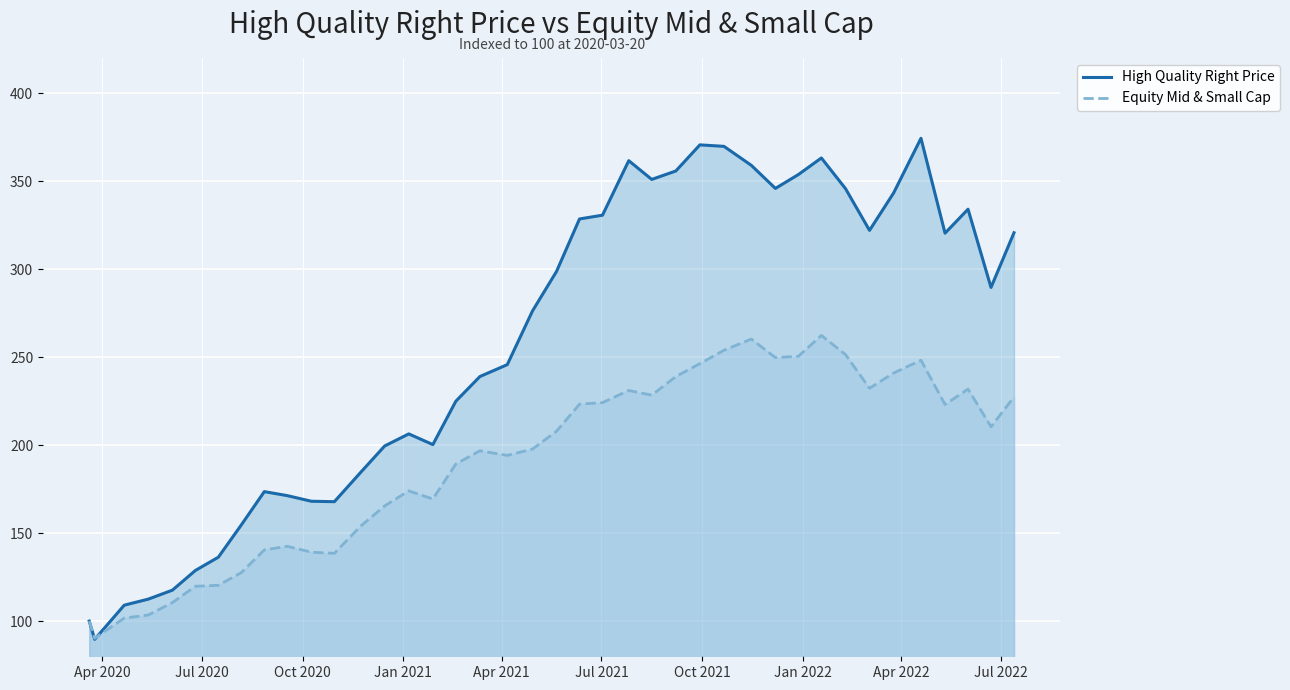

Reading right to left, what are all the values shown in this chart?

High Quality Right Price: 320.7	289.6	334.1	320.4	374.4	343.3	322.1	345.8	363.2	353.8	345.9	359.0	369.8	370.6	355.8	351.0	361.6	330.7	328.5	298.7	276.2	245.7	239.0	225.0	200.3	206.4	199.5	184.5	167.8	168.1	171.3	173.6	154.7	136.3	128.8	117.6	112.5	109.0	89.6	100.0
Equity Mid & Small Cap: 227.3	210.4	231.8	223.1	248.2	241.0	232.3	251.5	262.4	250.5	249.7	260.3	253.9	246.3	238.9	228.4	231.1	224.2	223.3	207.9	197.7	194.2	196.8	189.3	169.4	174.0	165.5	153.9	138.5	139.1	142.5	140.4	127.5	120.3	119.8	110.5	103.5	101.7	90.2	100.0